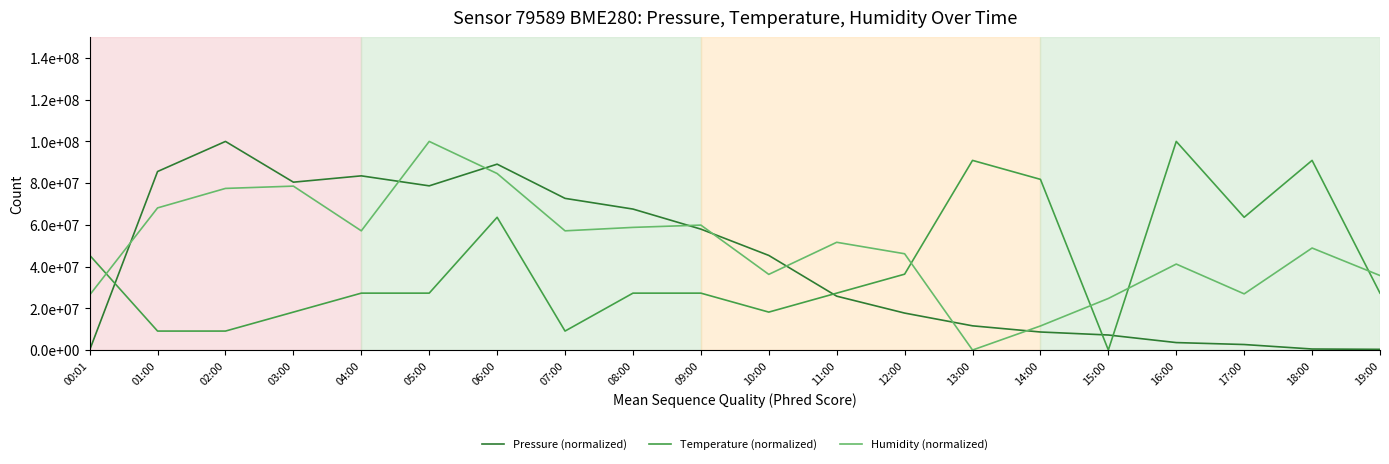

True or false: Pressure (normalized) and Humidity (normalized) intersect in this chart.

True